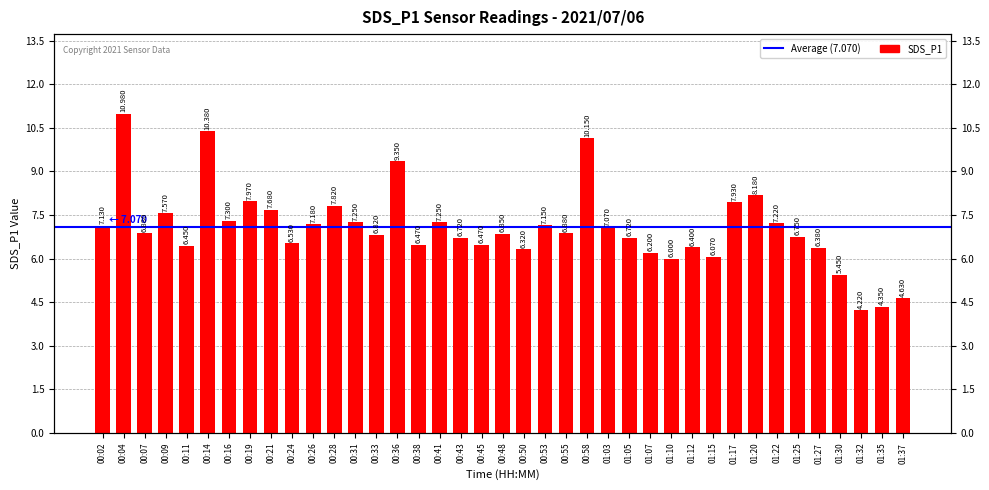

Reading left to right, extract all data points from this chart.

00:02=7.1	00:04=11.0	00:07=6.9	00:09=7.6	00:11=6.5	00:14=10.4	00:16=7.3	00:19=8.0	00:21=7.7	00:24=6.5	00:26=7.2	00:28=7.8	00:31=7.2	00:33=6.8	00:36=9.3	00:38=6.5	00:41=7.2	00:43=6.7	00:45=6.5	00:48=6.8	00:50=6.3	00:53=7.2	00:55=6.9	00:58=10.2	01:03=7.1	01:05=6.7	01:07=6.2	01:10=6.0	01:12=6.4	01:15=6.1	01:17=7.9	01:20=8.2	01:22=7.2	01:25=6.8	01:27=6.4	01:30=5.5	01:32=4.2	01:35=4.3	01:37=4.6